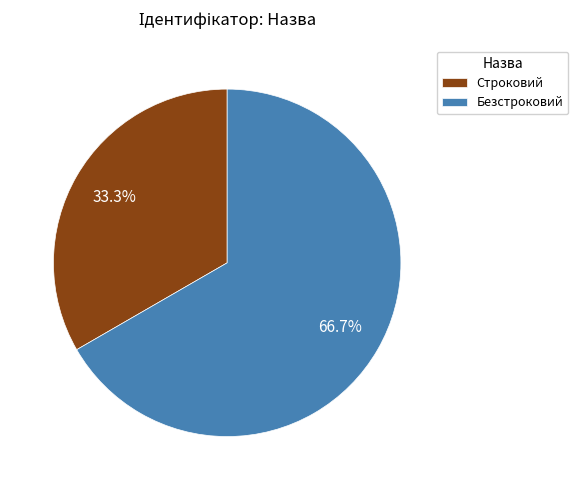

To the nearest percent, what portion does Безстроковий represent?

67%